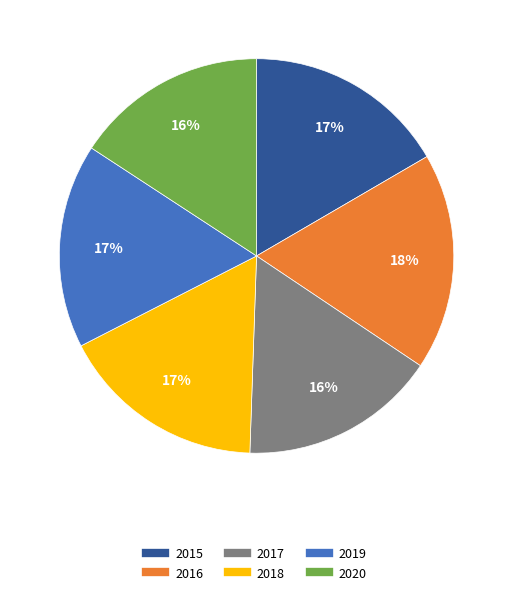

What is the largest slice in the pie chart?

2016